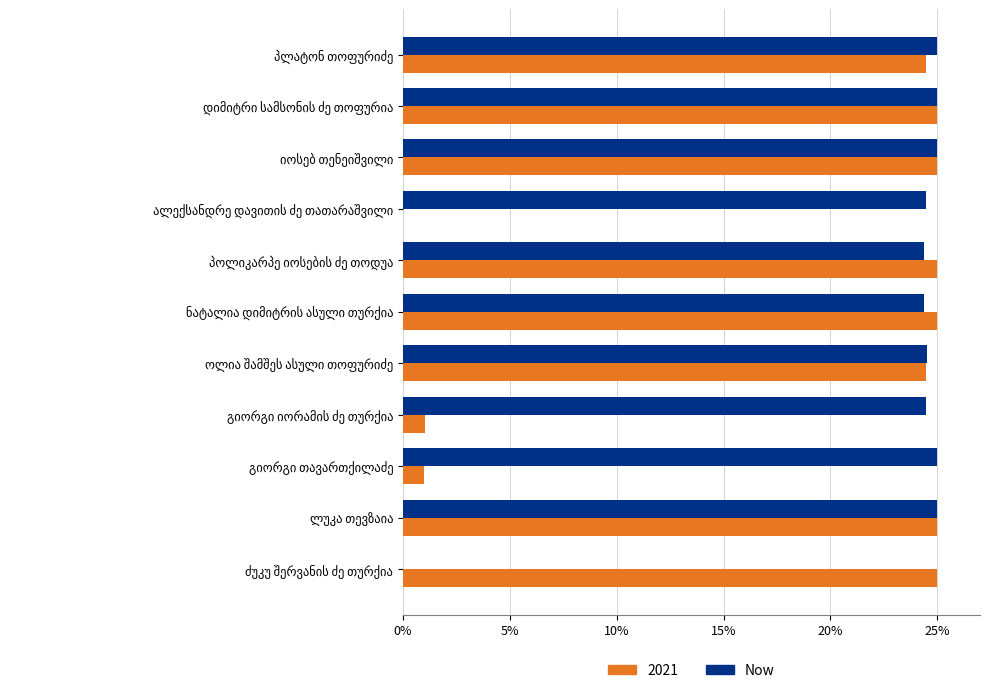

What is the sum of all Now values?

247.2